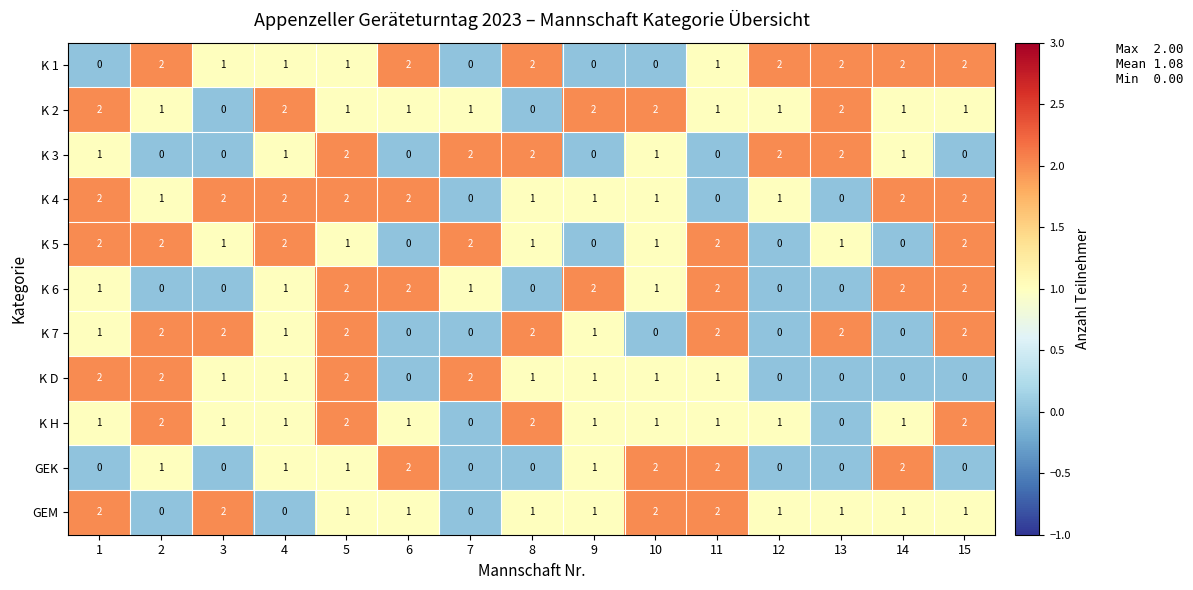

How many K 4 values are between 1 and 2?

12